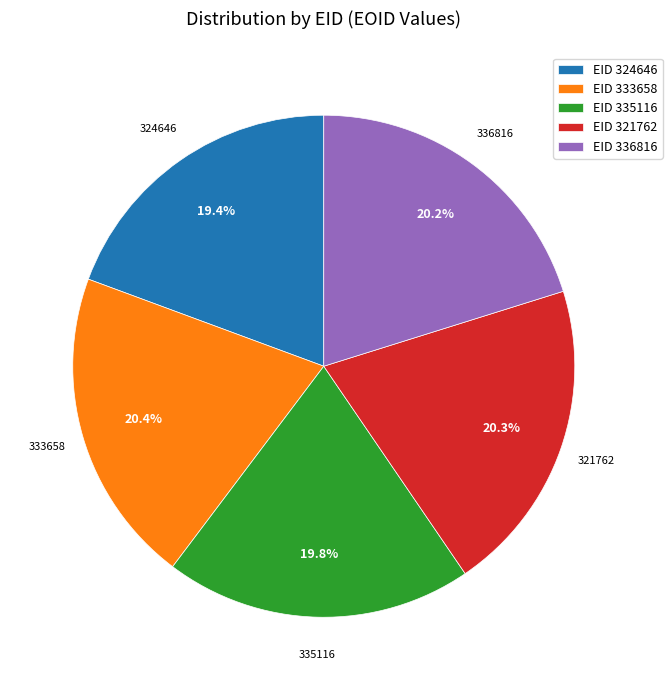

What percentage is the 321762 slice, to the nearest percent?

20%